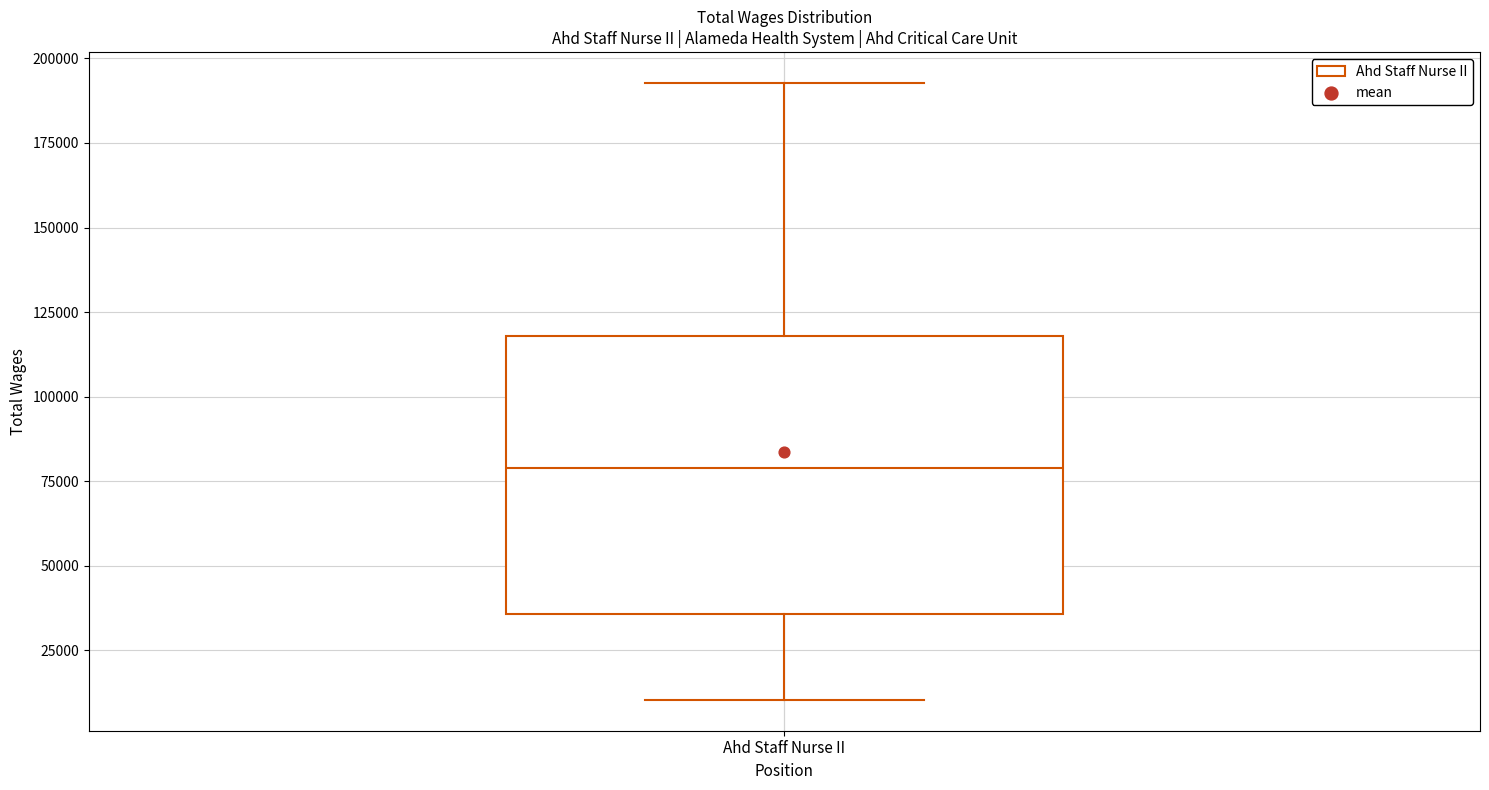

Transcribe this box plot: give where the median line is, the range the box spans, and where the two whiskers end, as read against the y-axis. The values are not printed on the chart, so give them approximately, as read against the axis.

median 80000, box 35000 to 120000, whiskers 10000 to 195000